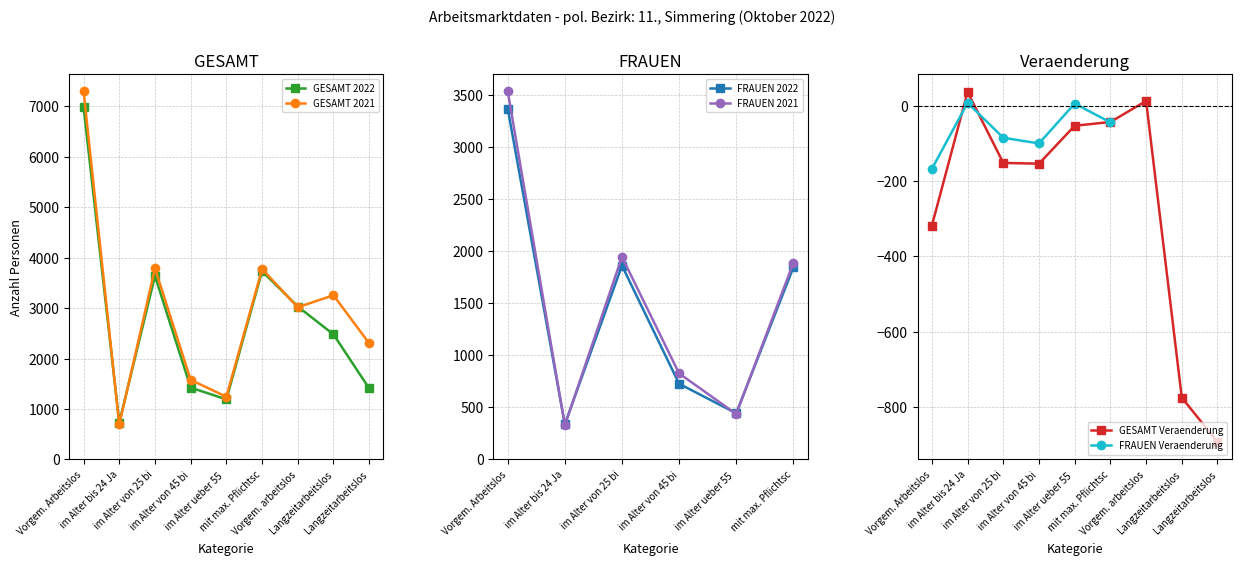

At which category does GESAMT 2021 reach its first local peak?

im Alter von 25 bi